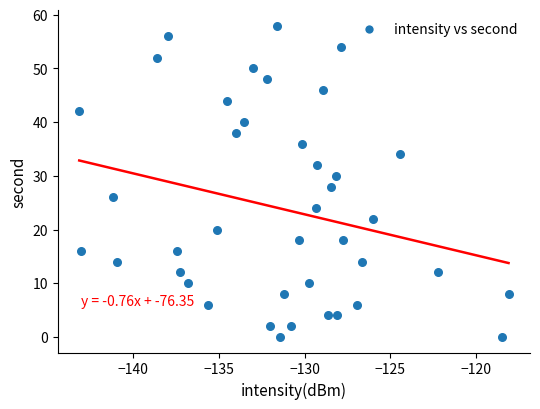

What is the range of Y values (max minus min)?

58